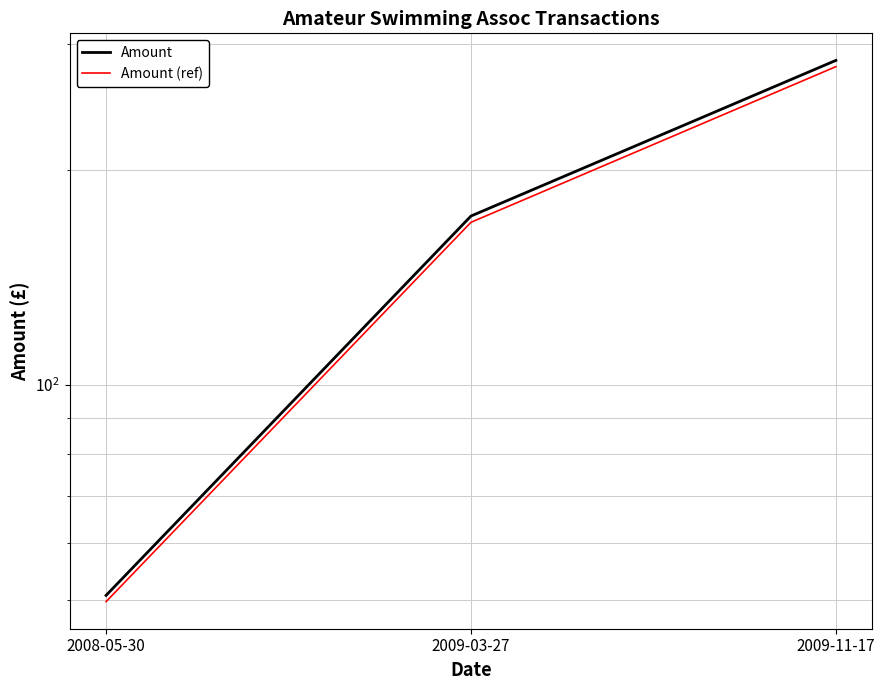

What is the label of the 3rd point from the left?

2009-11-17